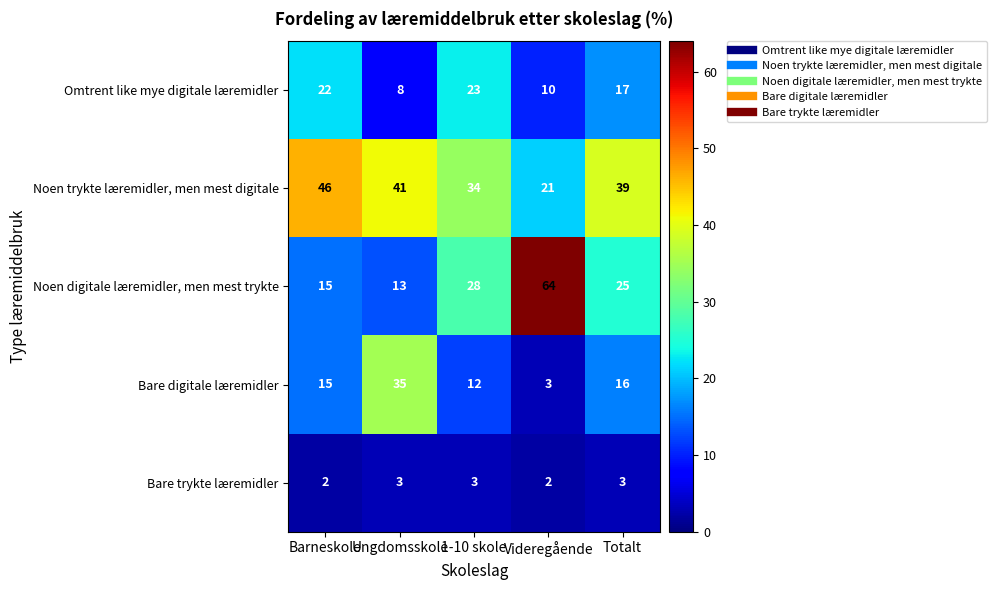

The value of Omtrent like mye digitale læremidler at Barneskole is 22. True or false?

True